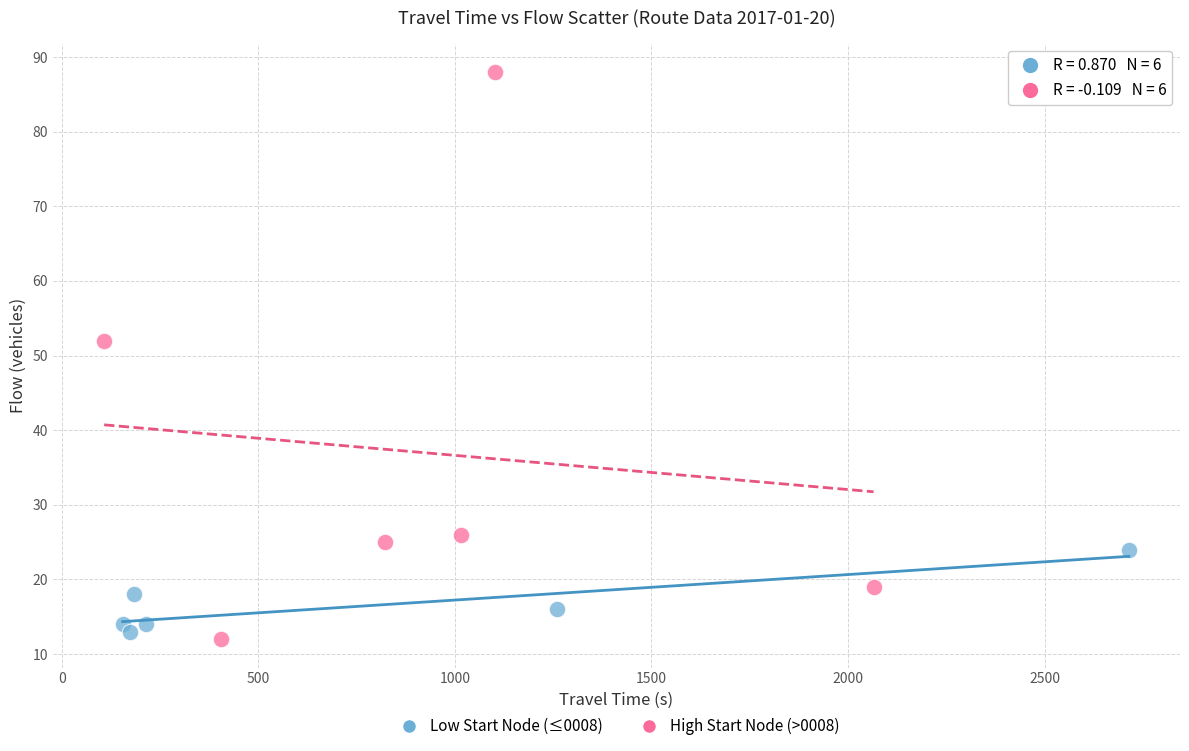

Which series reaches the minimum Y coordinate?

High Start Node (>0008)